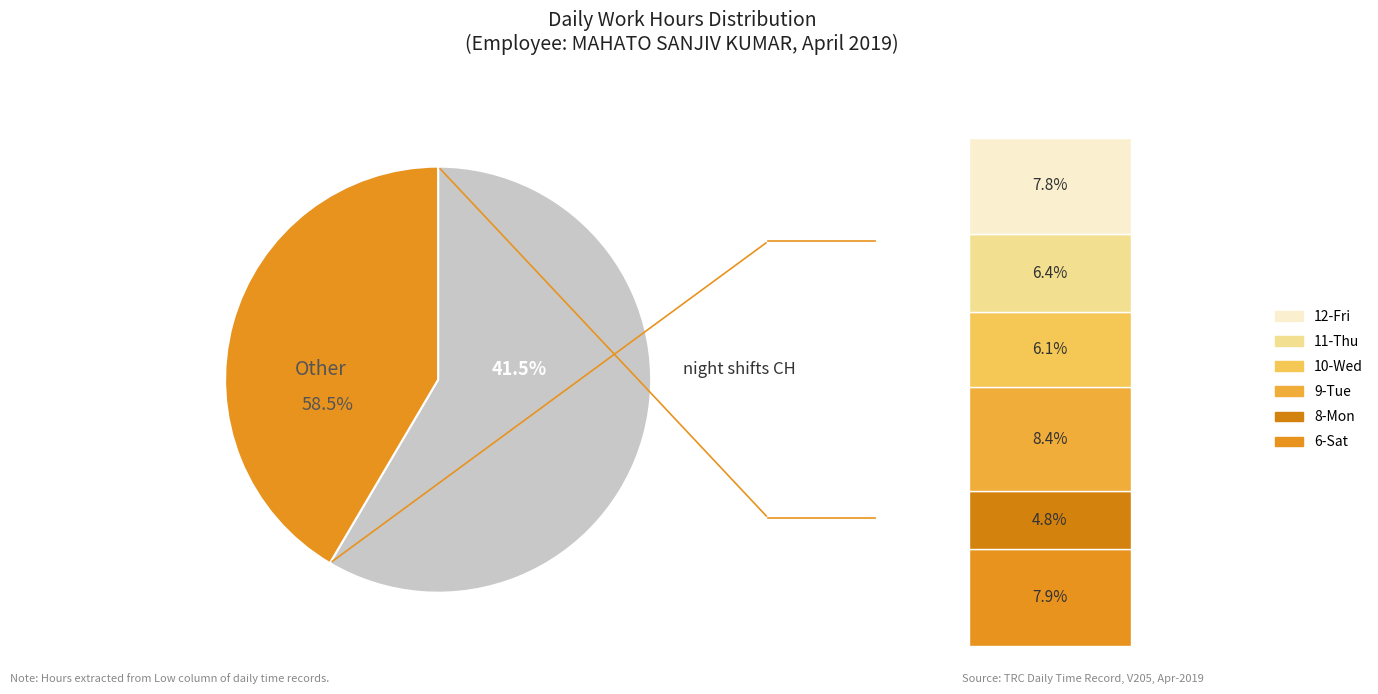

To the nearest percent, what is the average slice percentage?

7%